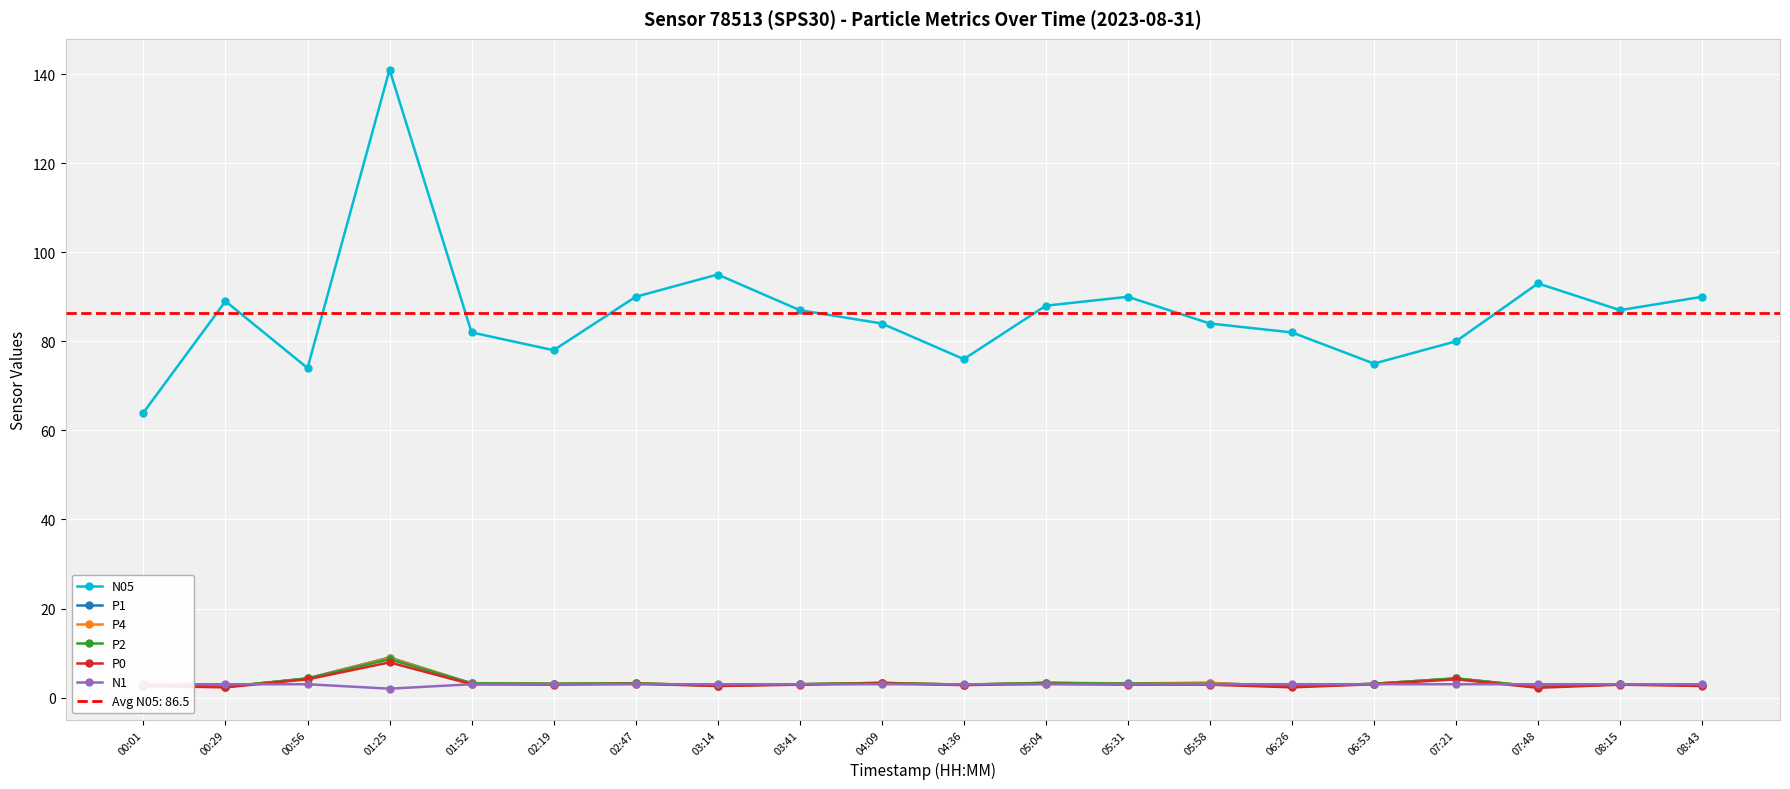

Reading left to right, list all the values displayed in this chart.

N05: 64.0	89.0	74.0	141.0	82.0	78.0	90.0	95.0	87.0	84.0	76.0	88.0	90.0	84.0	82.0	75.0	80.0	93.0	87.0	90.0
P1: 2.9	2.4	4.3	9.0	3.2	3.1	3.2	2.7	3.0	3.3	2.9	3.3	3.2	3.3	2.5	3.1	4.3	2.4	3.0	2.8
P4: 2.9	2.4	4.3	8.9	3.2	3.1	3.2	2.7	3.0	3.3	2.9	3.3	3.1	3.3	2.5	3.1	4.3	2.4	3.0	2.8
P2: 2.8	2.4	4.3	8.6	3.2	3.1	3.2	2.7	3.0	3.3	2.9	3.3	3.1	3.1	2.5	3.1	4.3	2.4	3.0	2.8
P0: 2.6	2.3	4.1	7.9	3.0	2.9	3.1	2.6	2.9	3.2	2.8	3.1	2.9	2.9	2.3	3.0	4.1	2.2	2.9	2.6
N1: 3.0	3.0	3.0	2.0	3.0	3.0	3.0	3.0	3.0	3.0	3.0	3.0	3.0	3.0	3.0	3.0	3.0	3.0	3.0	3.0